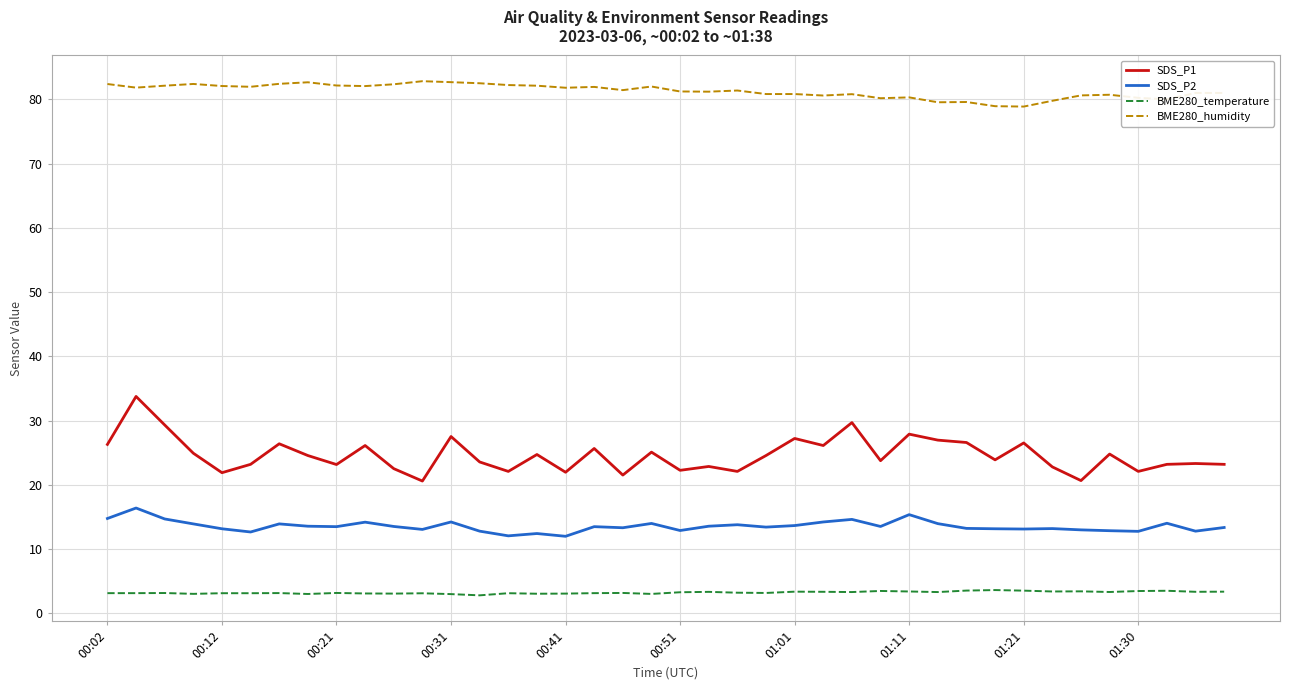

Which series has the largest total across all categories?

BME280_humidity